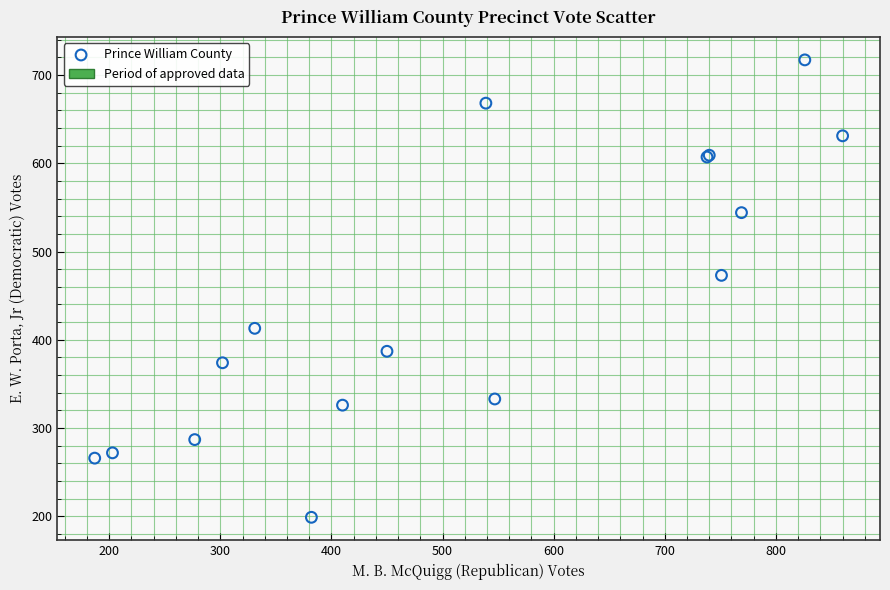

What Y value in the scatter plot is closest to 458?

473